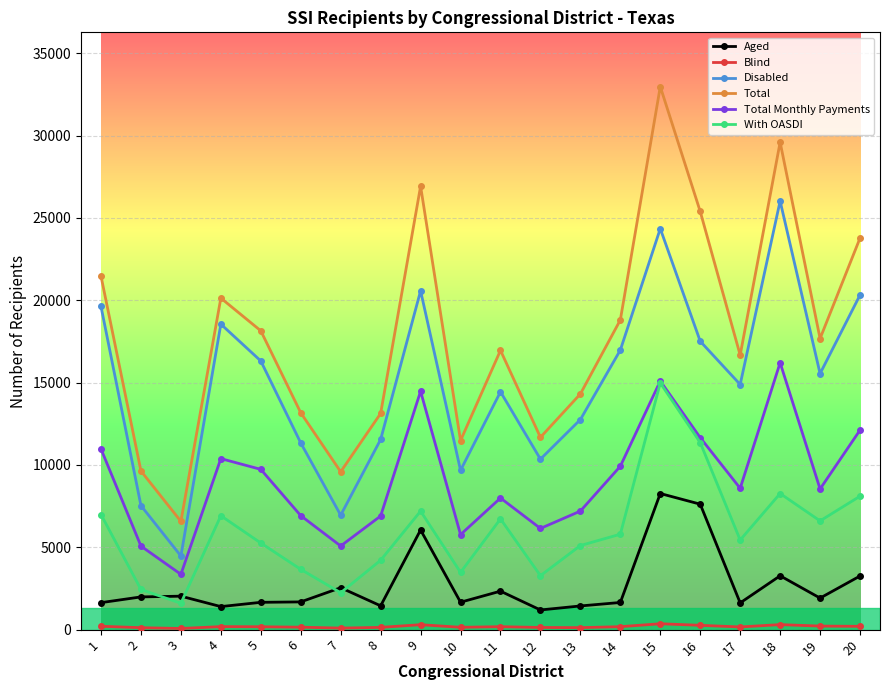

Which series has the largest total across all categories?

Total